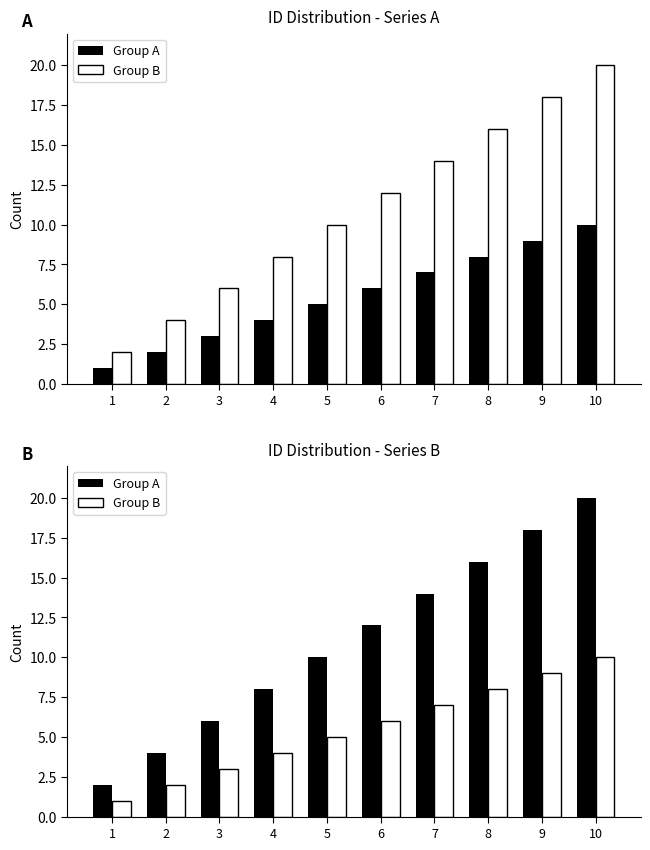

Which series has the largest range (max minus min)?

Group A